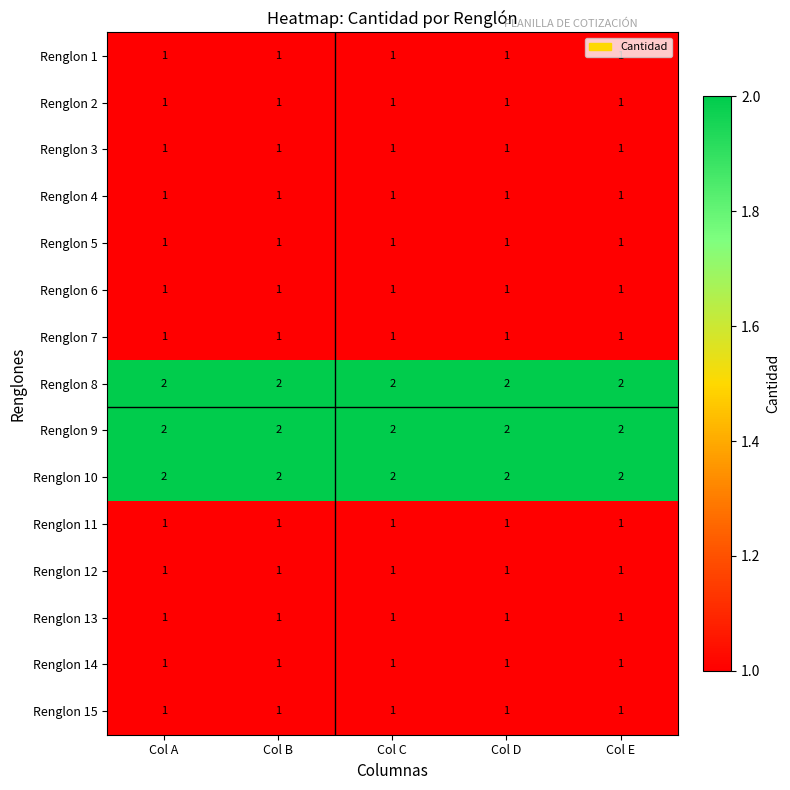

True or false: Renglon 6 has a value of 1 at Col C.

True